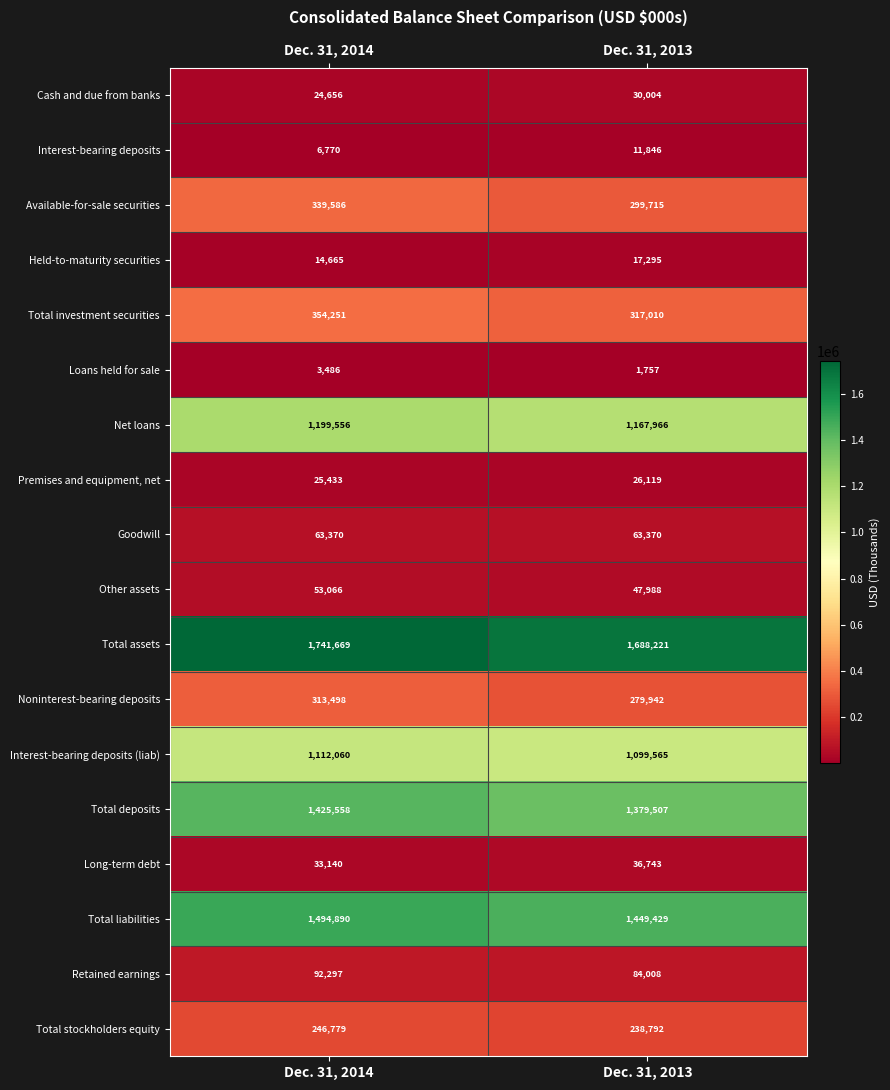

How many data points does each series have?

2